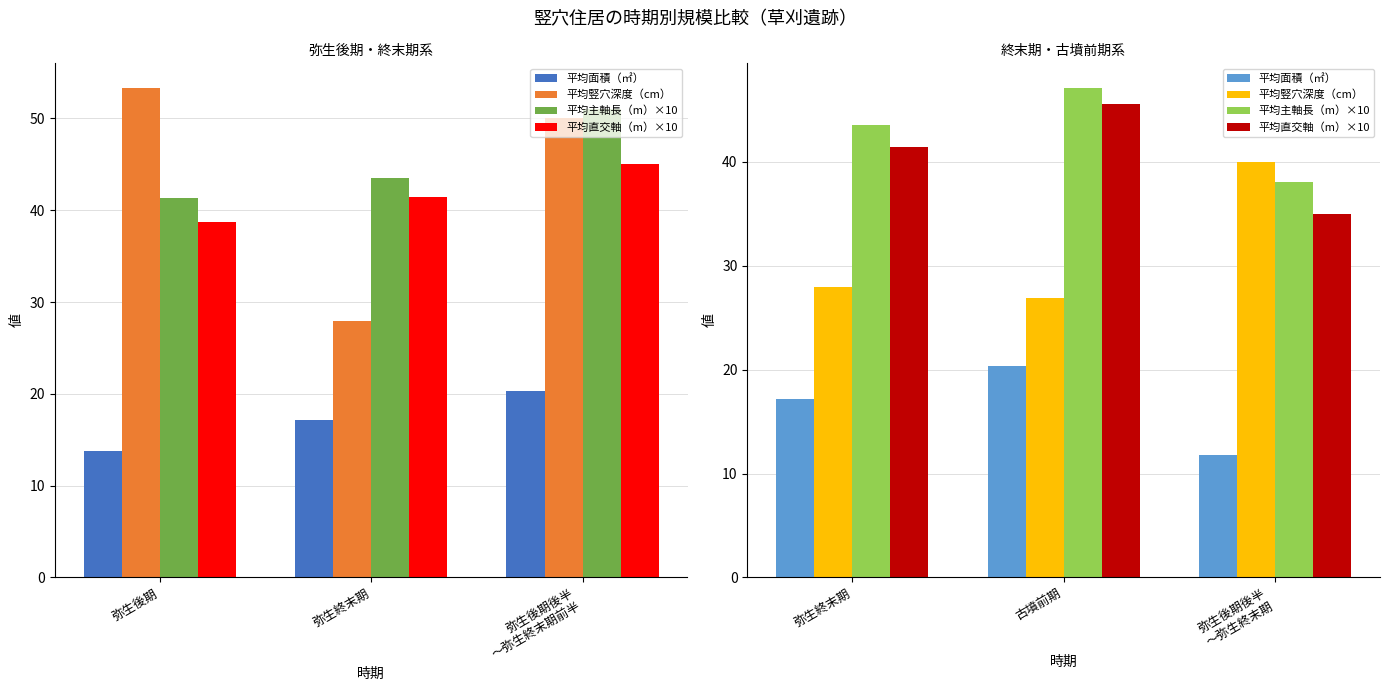

What is the difference between the maximum and second lowest values in the 平均直交軸（m）×10 series?

4.1